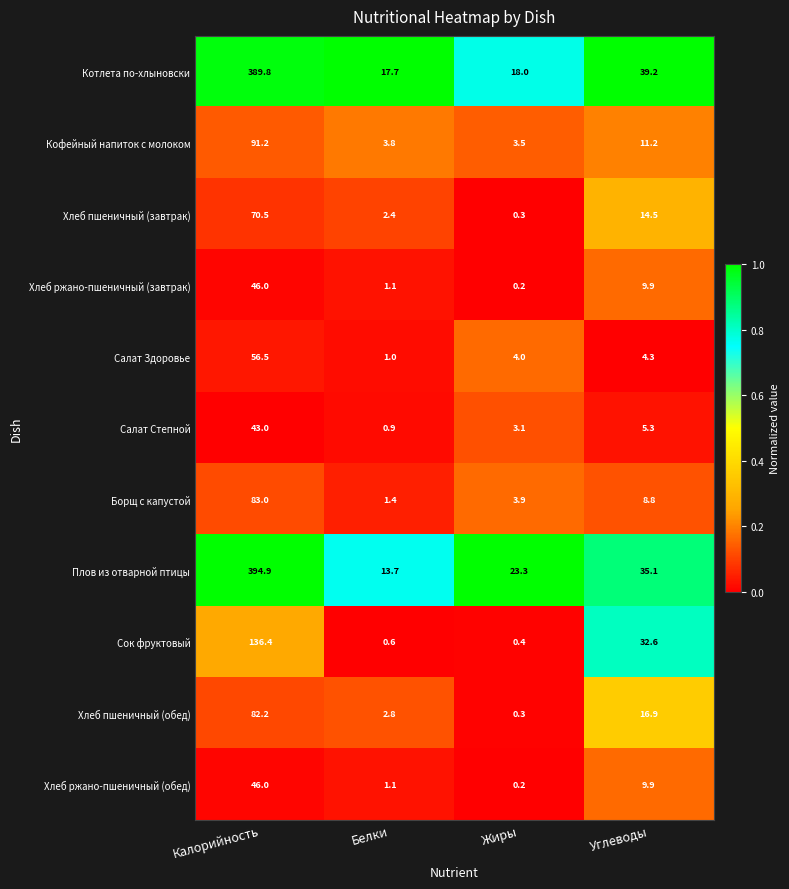

What is the maximum value for Борщ с капустой?

83.0